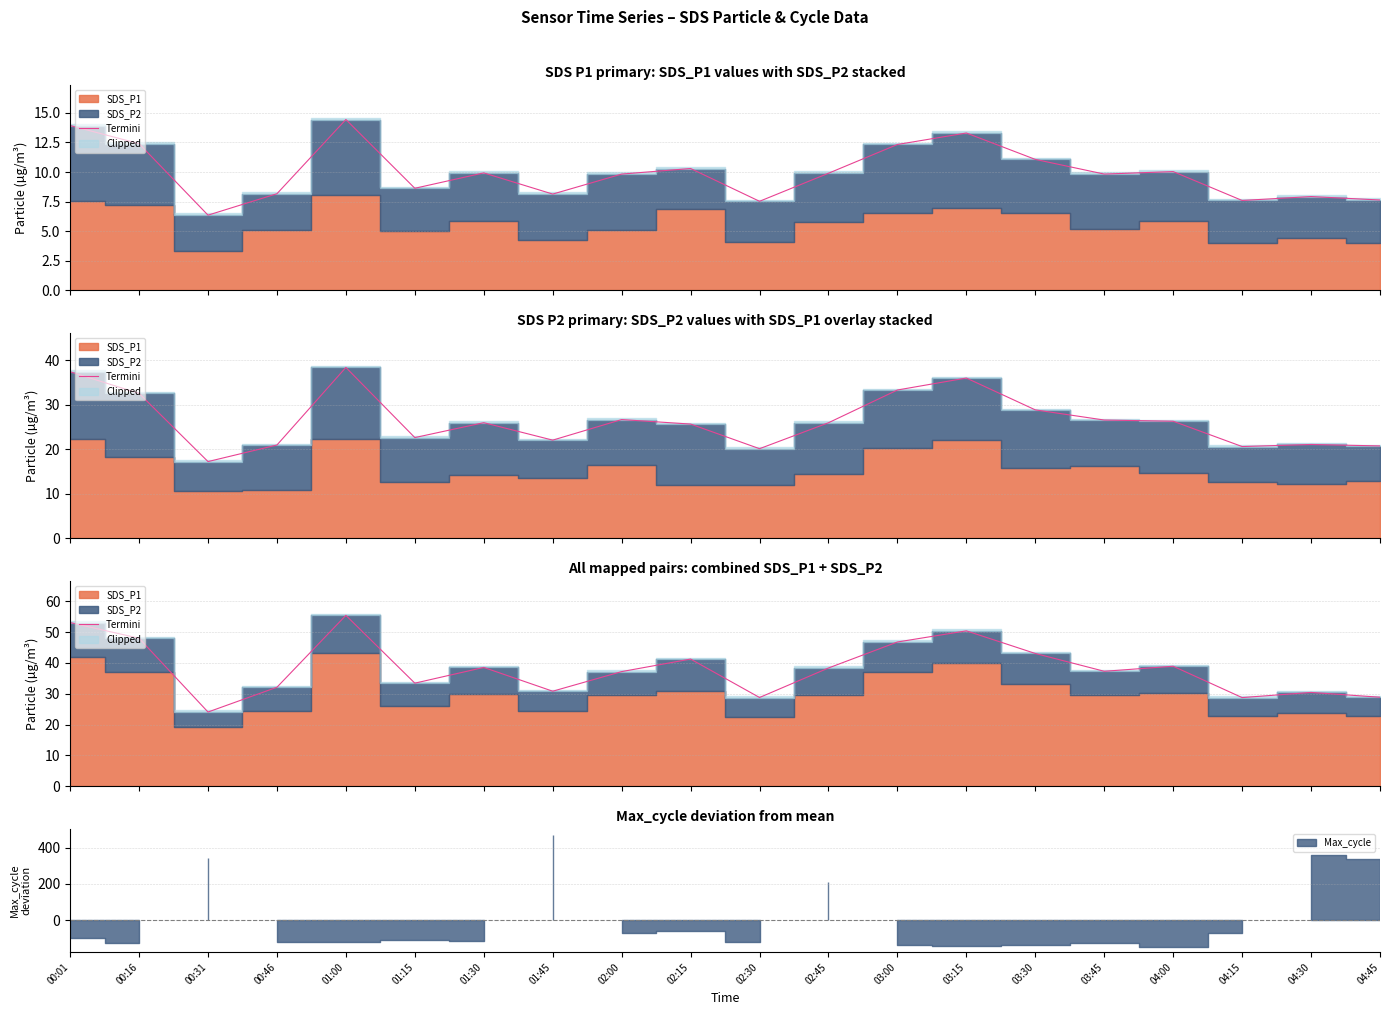

Where is the first local minimum?

00:31